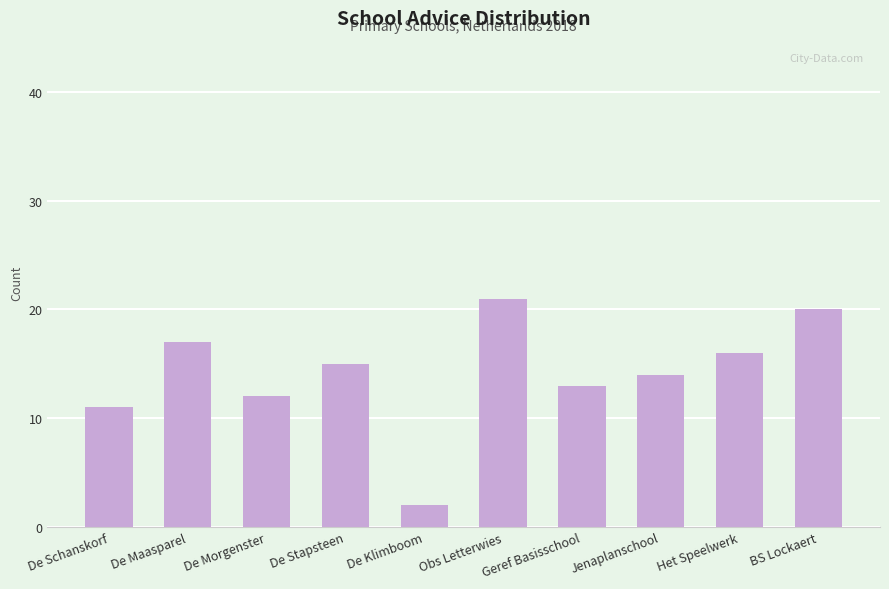

List the labels in order of value, smallest first.

De Klimboom, De Schanskorf, De Morgenster, Geref Basisschool, Jenaplanschool, De Stapsteen, Het Speelwerk, De Maasparel, BS Lockaert, Obs Letterwies